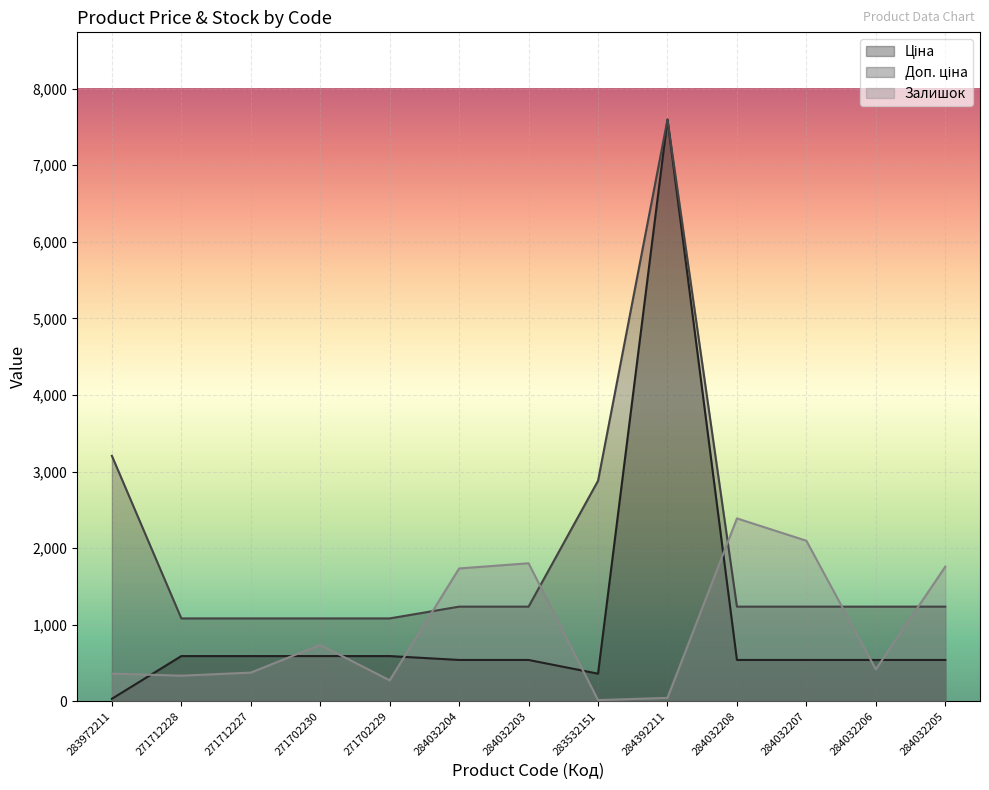

What is the average value of the Залишок series?

948.5